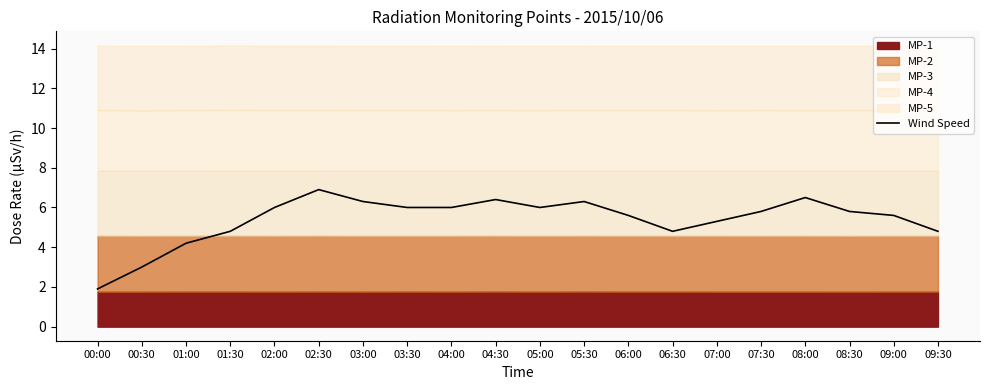

The value at 09:00 is 2.0. True or false?

False